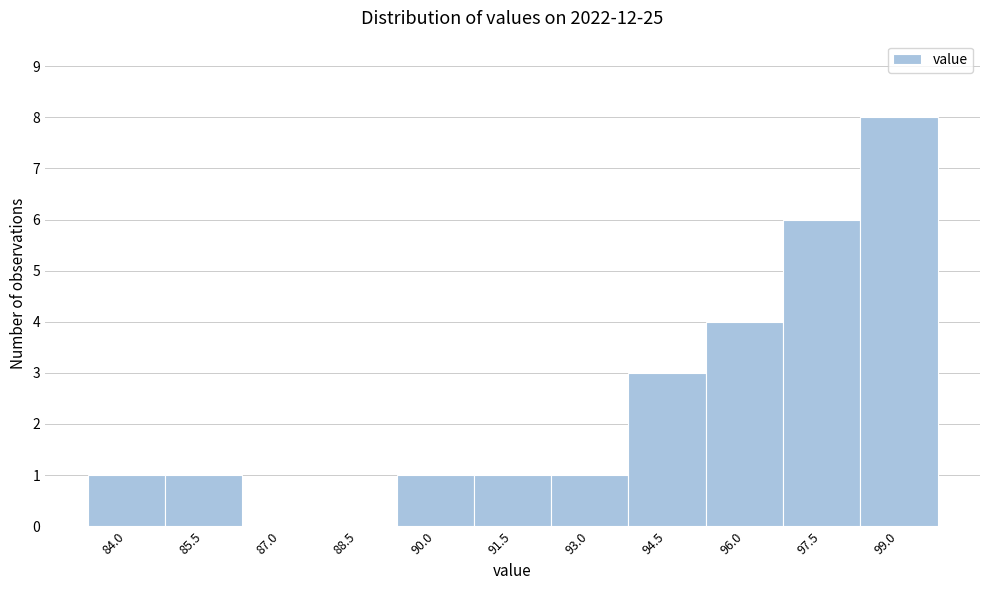

Reading left to right, what are all the values shown in this chart?

84.0=1	85.5=1	87.0=0	88.5=0	90.0=1	91.5=1	93.0=1	94.5=3	96.0=4	97.5=6	99.0=8